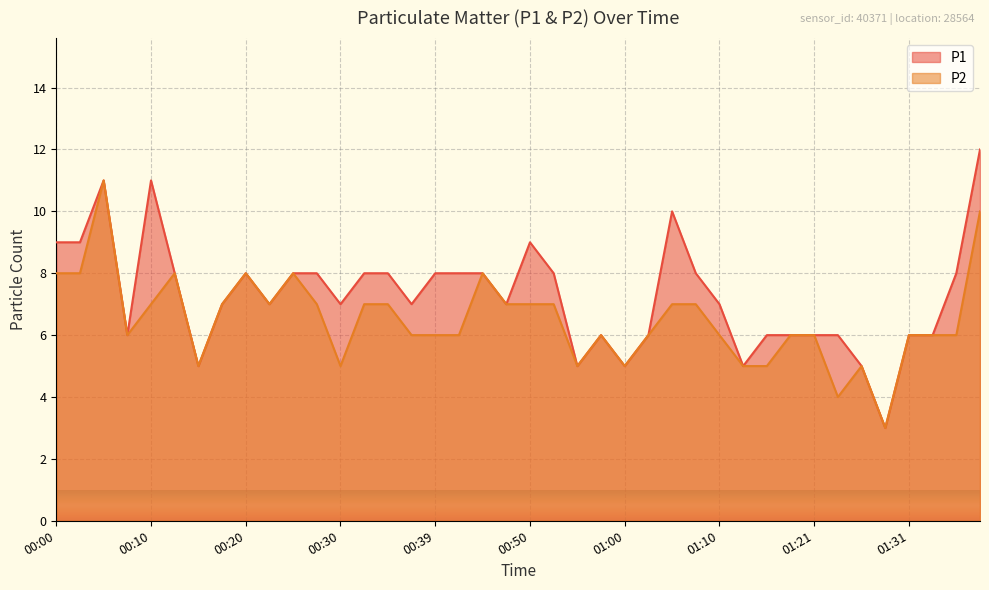

At which label is P2 closest to 7?

00:10